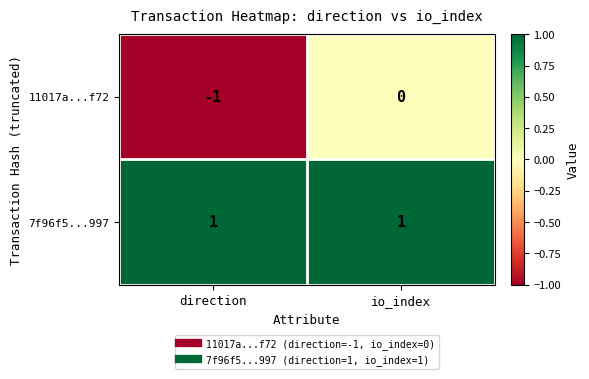

How many distinct data groups are displayed?

2